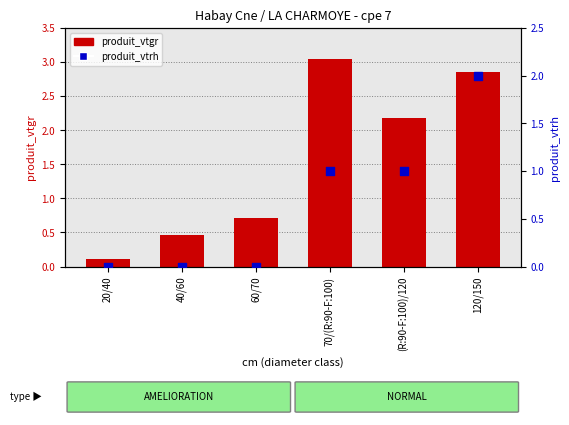

Which series contains the highest Y value?

produit_vtgr